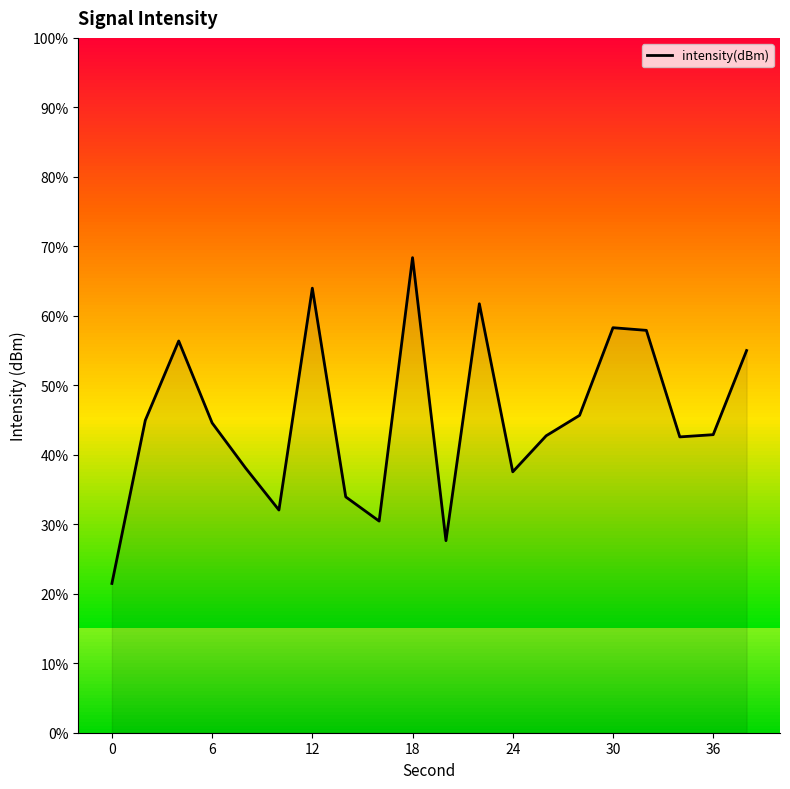

The intensity(dBm) series shows 21.5 at 0. True or false?

True